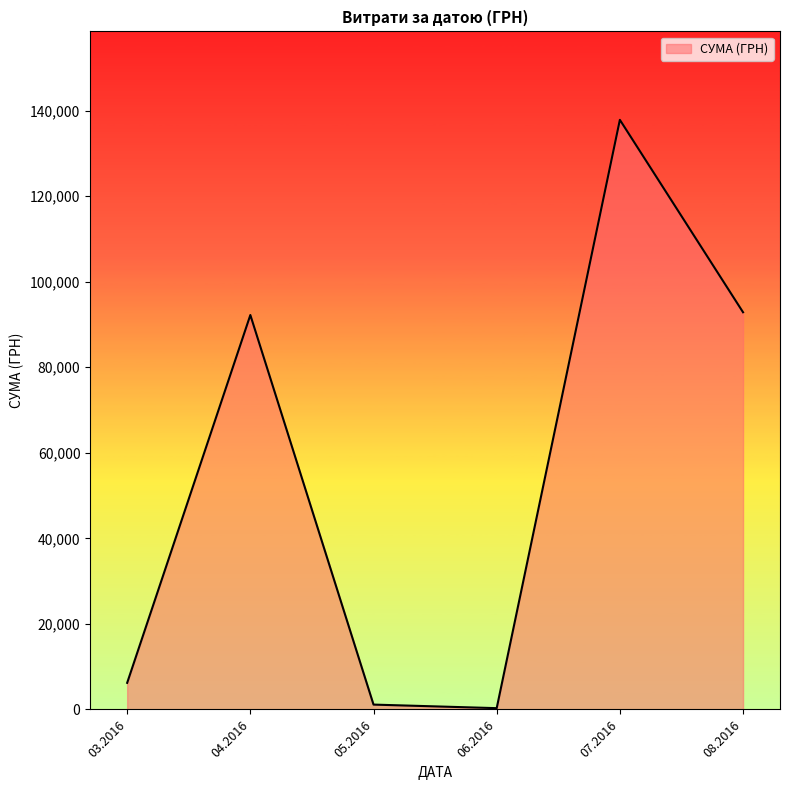

How many interior local valleys (lower than both neighbors) does the data have?

1